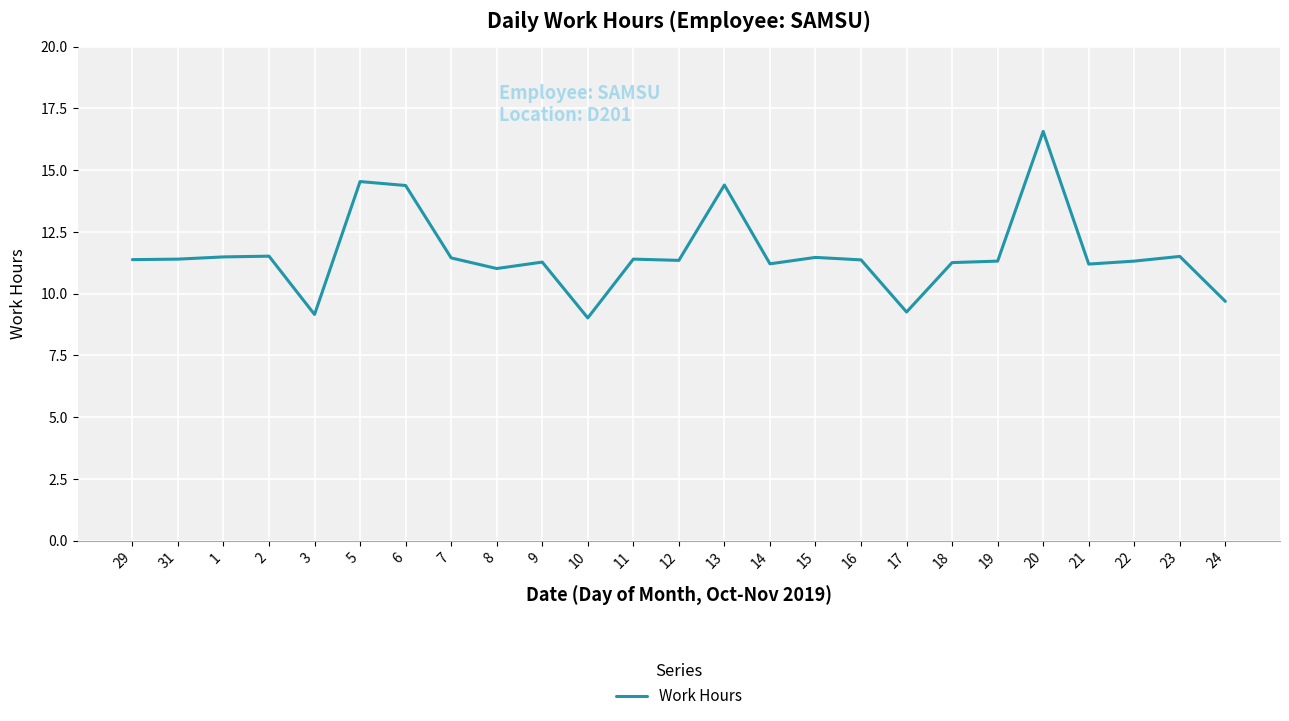

What position from the right is 20?

5